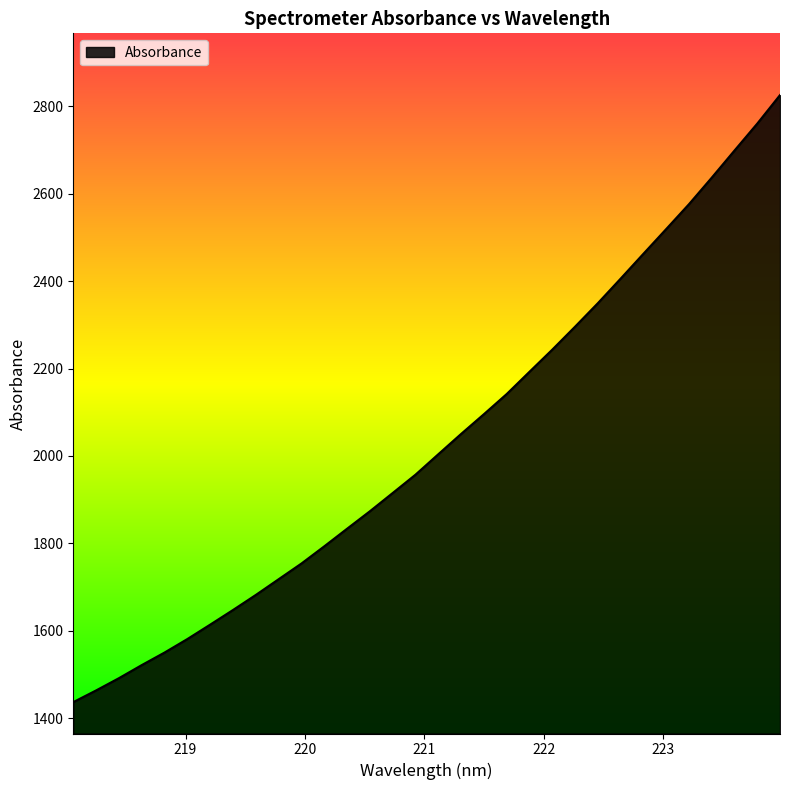

What is the difference between the maximum and minimum values?

1389.0